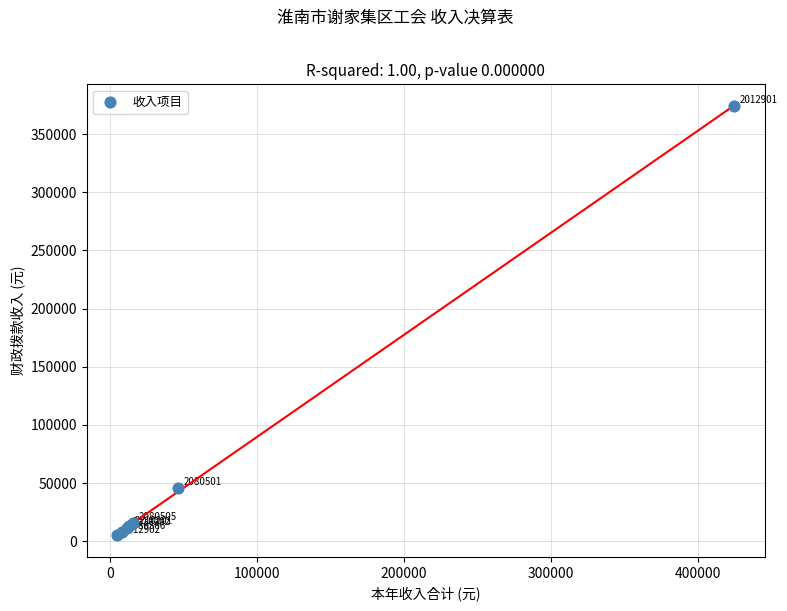

What Y value in the scatter plot is closest to 189543?

46260.0